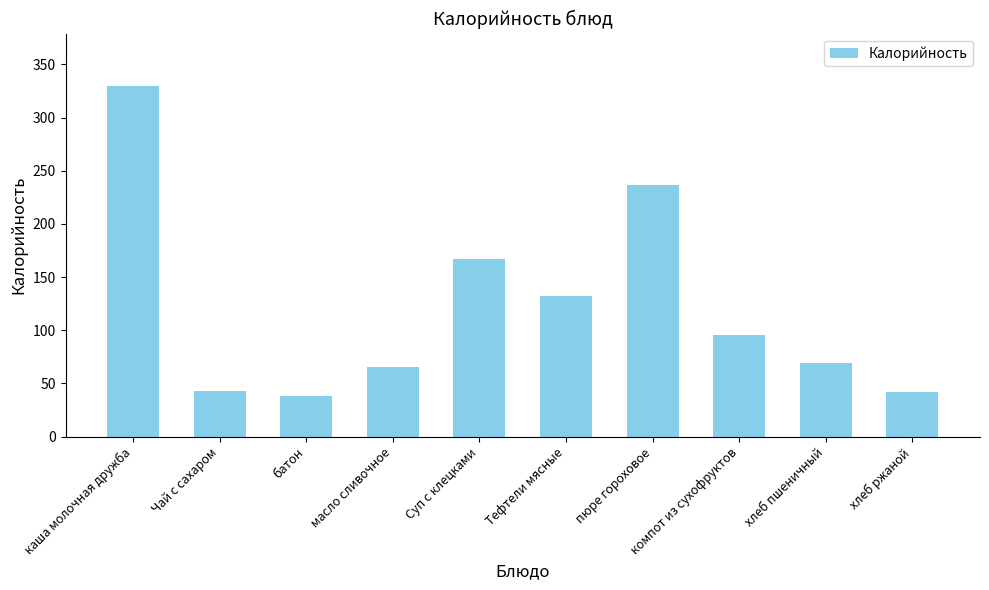

What is the difference between the maximum and minimum values?

291.0